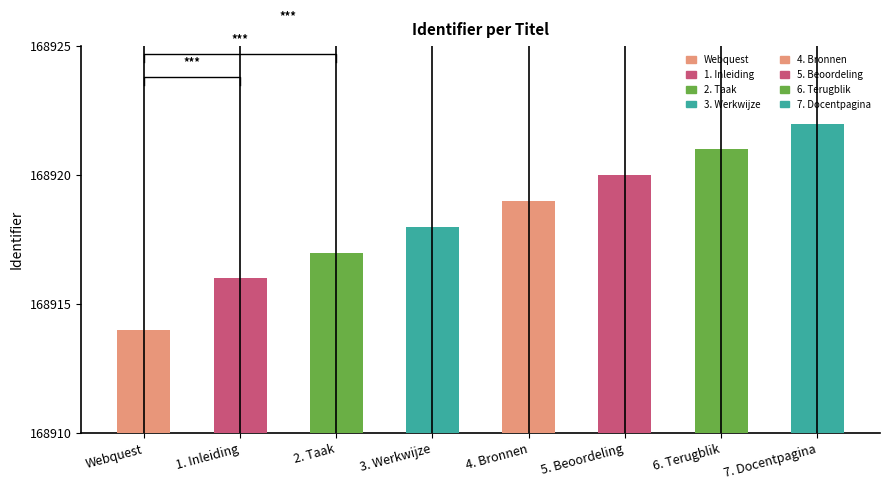

Where is the data nearest to the value 168918?

3. Werkwijze